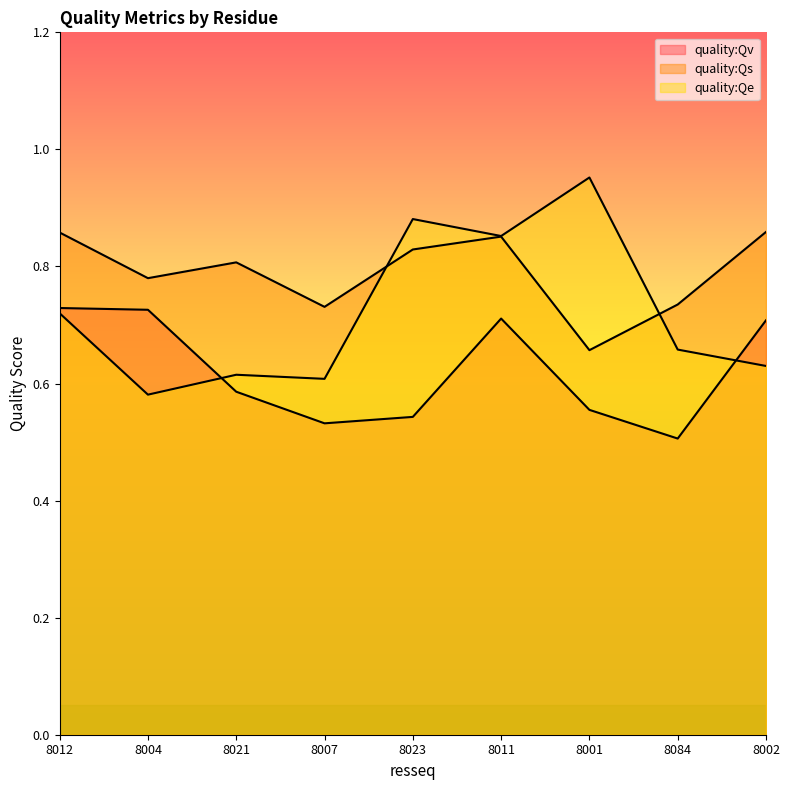

True or false: quality:Qe and quality:Qs cross at least once.

True